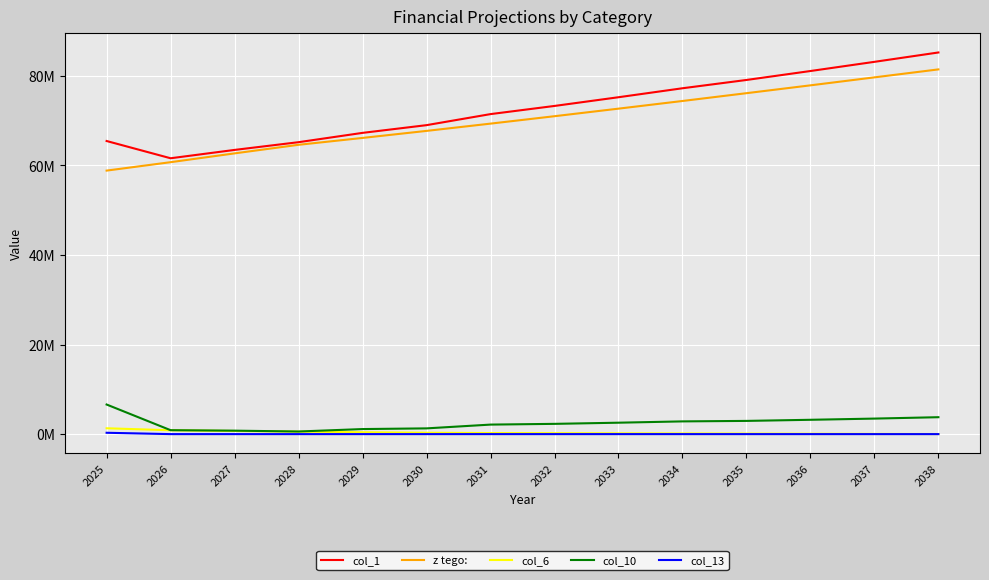

What are all the series names shown in the legend?

col_1, z tego:, col_6, col_10, col_13